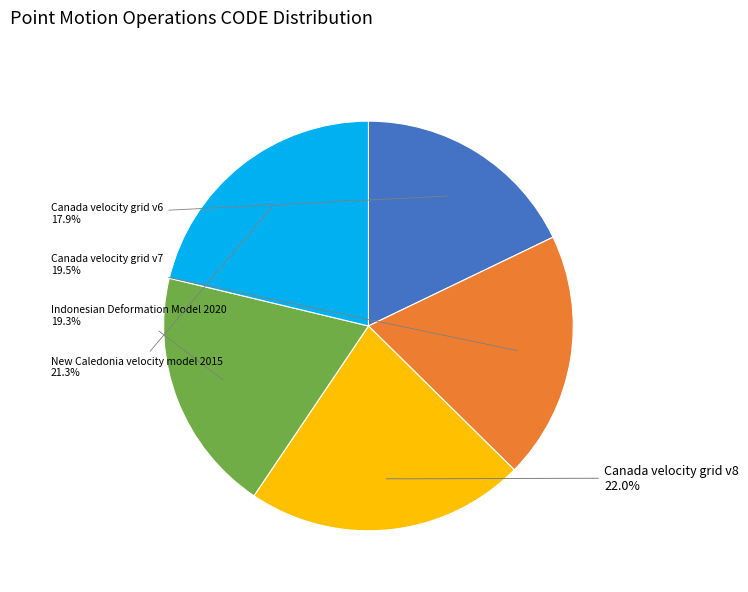

Does any single category account for the majority?

No